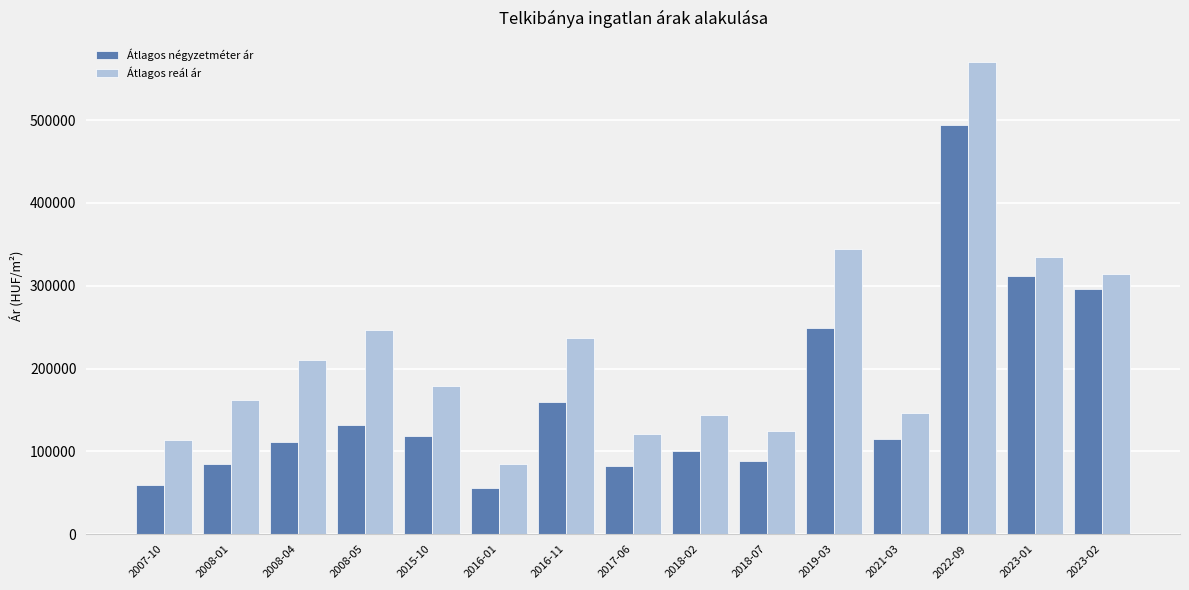

Read the Átlagos reál ár value at 2018-02, to the nearest 50.

143650